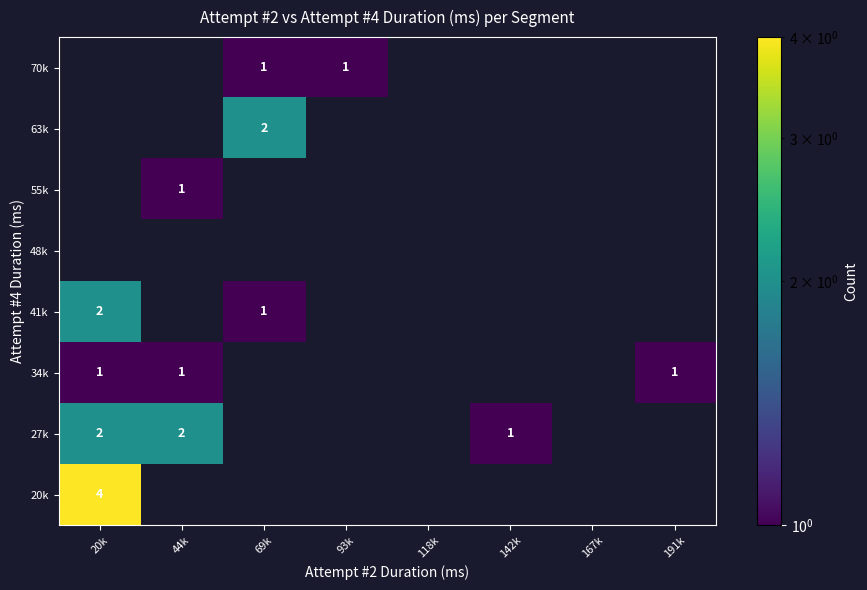

What is the smallest value displayed?

1.0